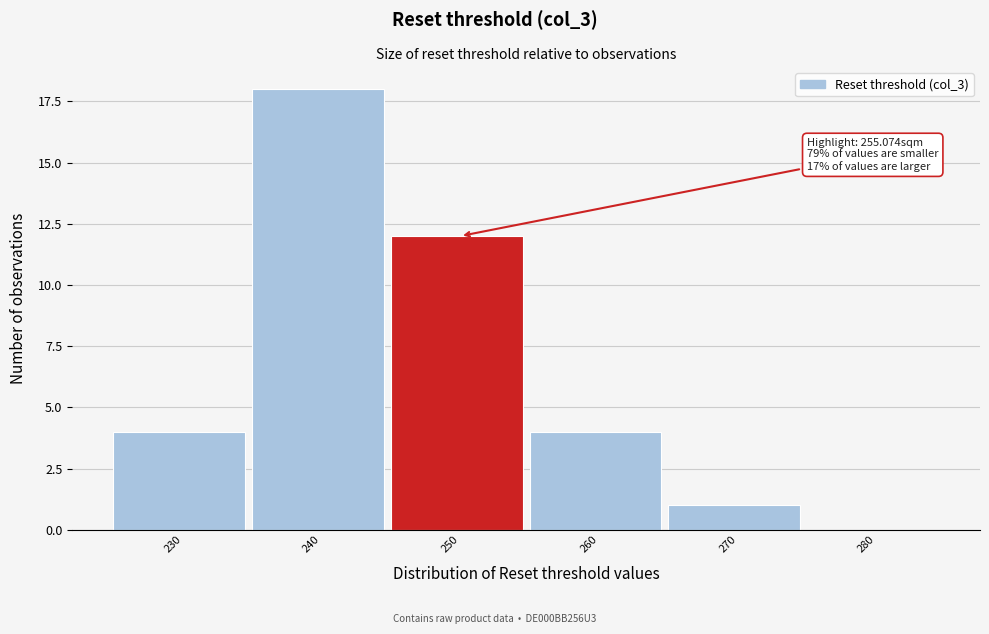

Reading left to right, extract all data points from this chart.

230=4	240=18	250=12	260=4	270=1	280=0